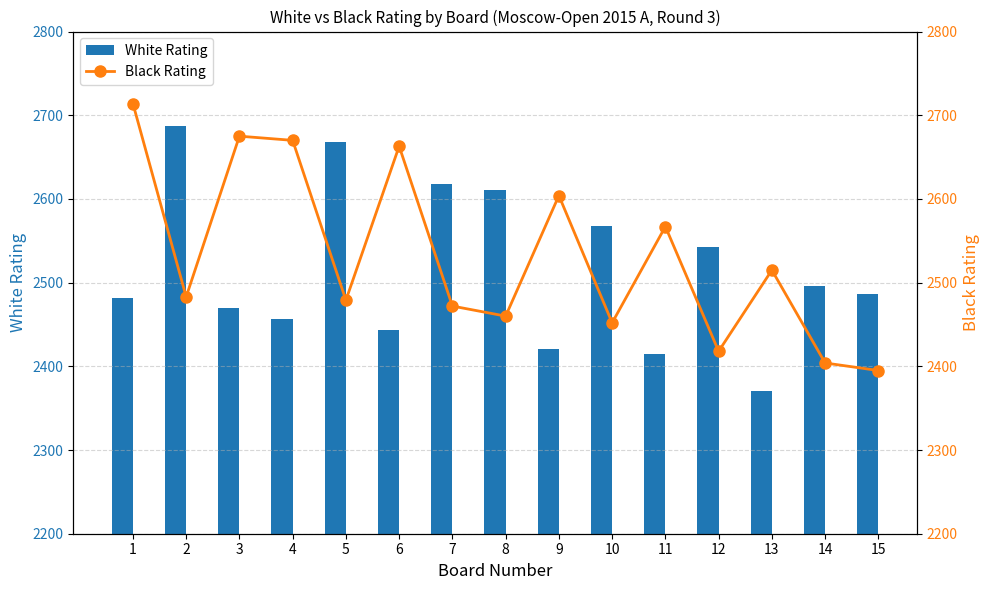

Is it true that Black Rating equals 2483 at 2?

True